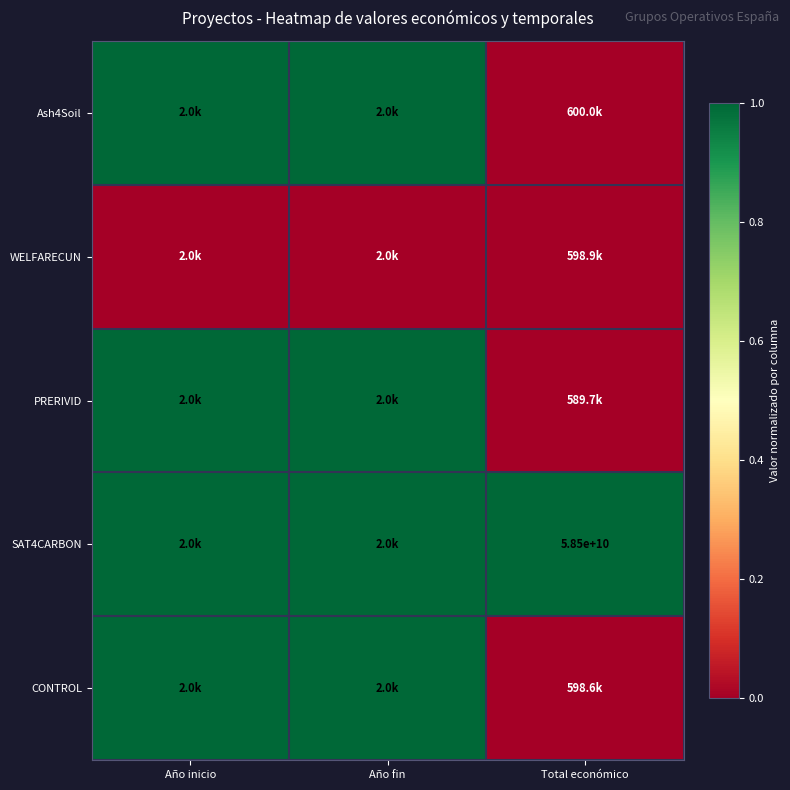

The SAT4CARBON series shows 23754222917.4 at Total económico. True or false?

False